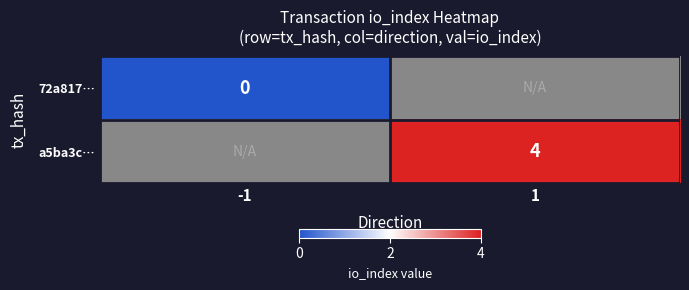

Is it true that a5ba3c… equals 6.9 at 1?

False